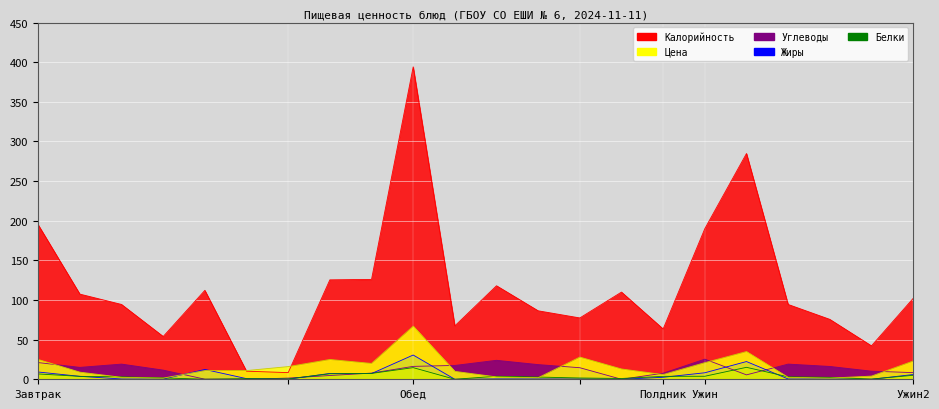

What is the total value across all series at 20?

56.7